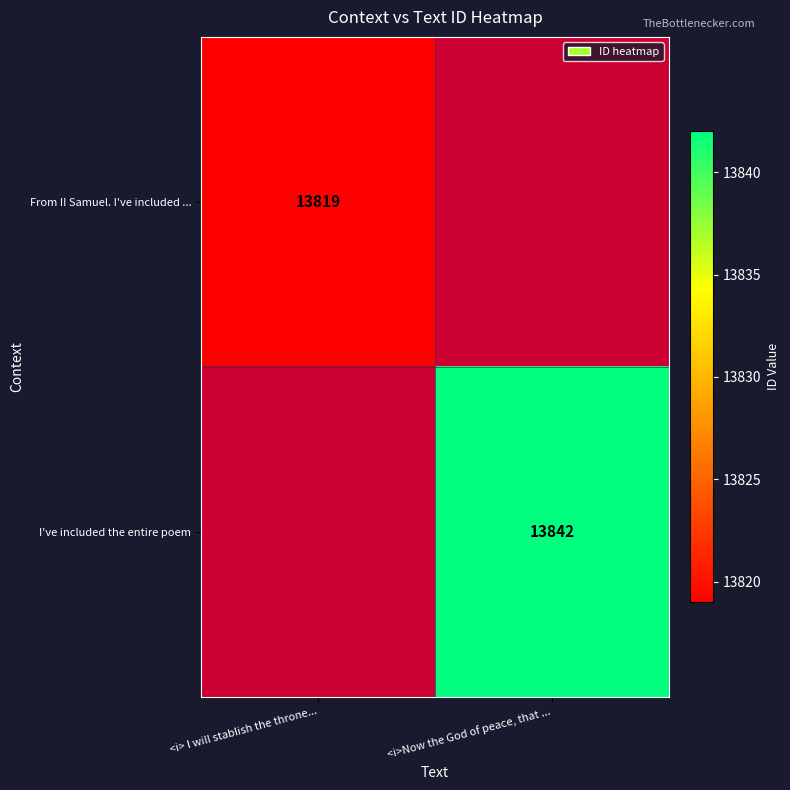

What is the maximum value shown in the chart?

13842.0